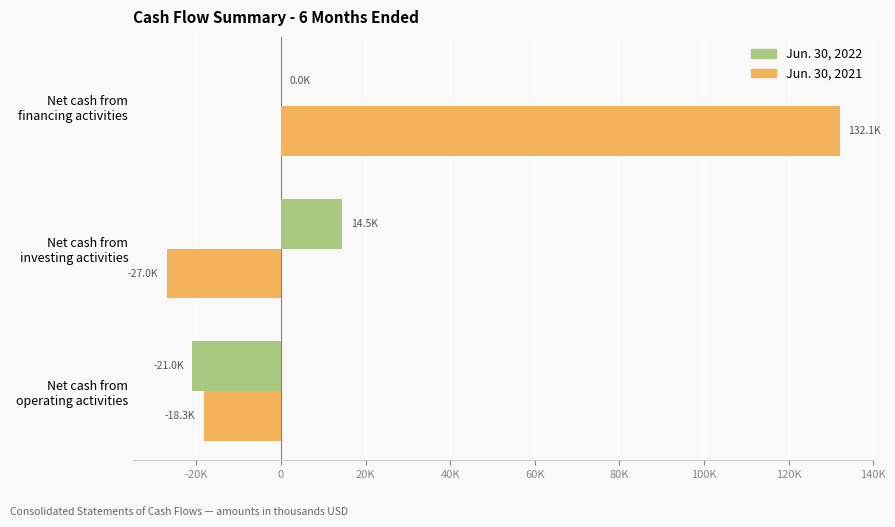

Where is Jun. 30, 2021 nearest to the value 52522?

Net cash from
operating activities